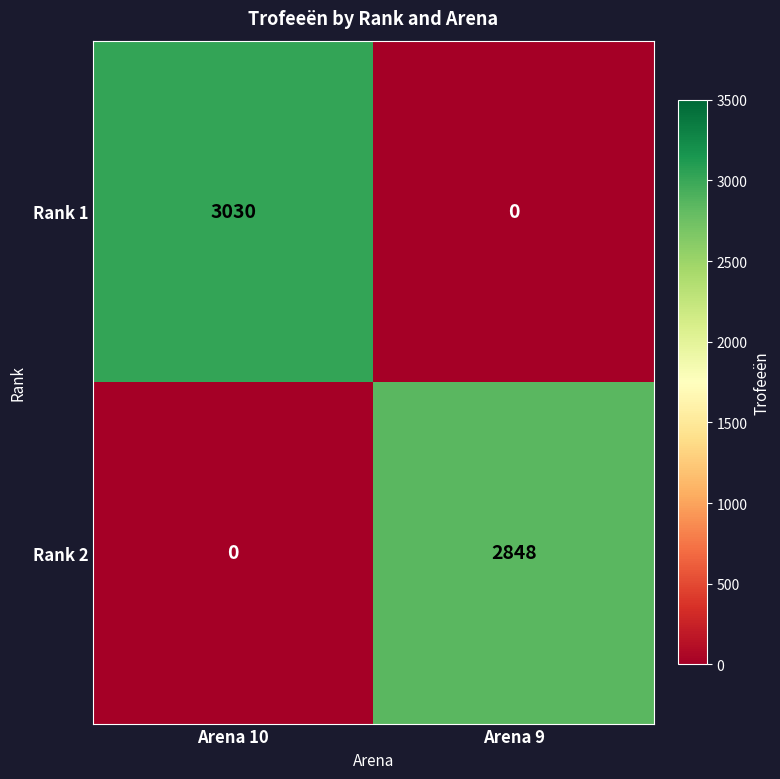

At how many categories does at least one series exceed 147?

2